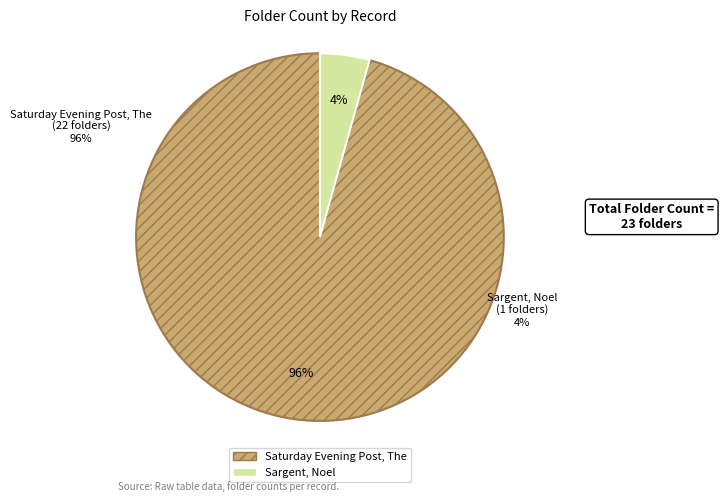

How many slices are in this pie chart?

2